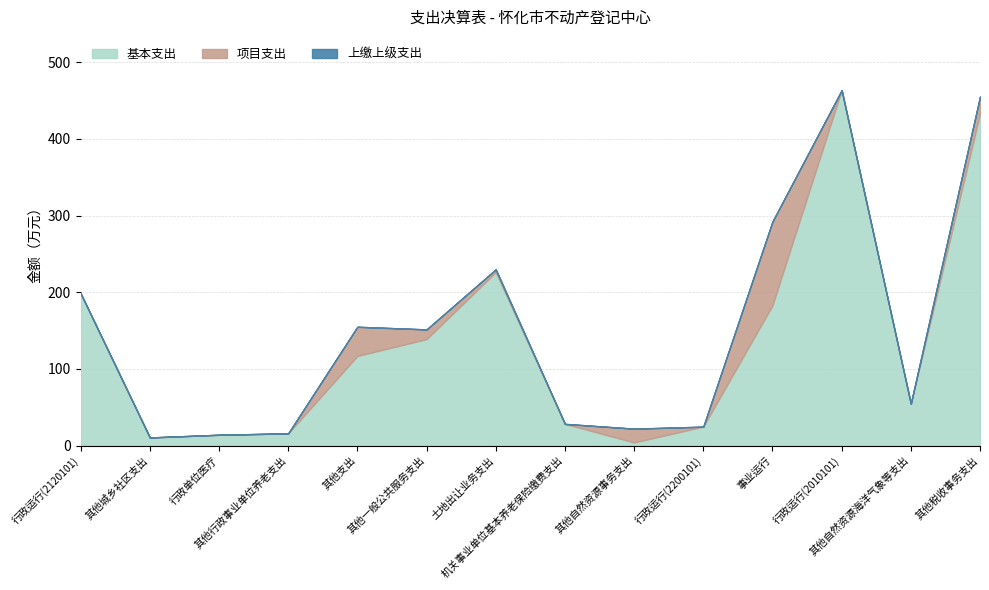

What is the spread (max minus min) of values at 行政单位医疗?

14.2